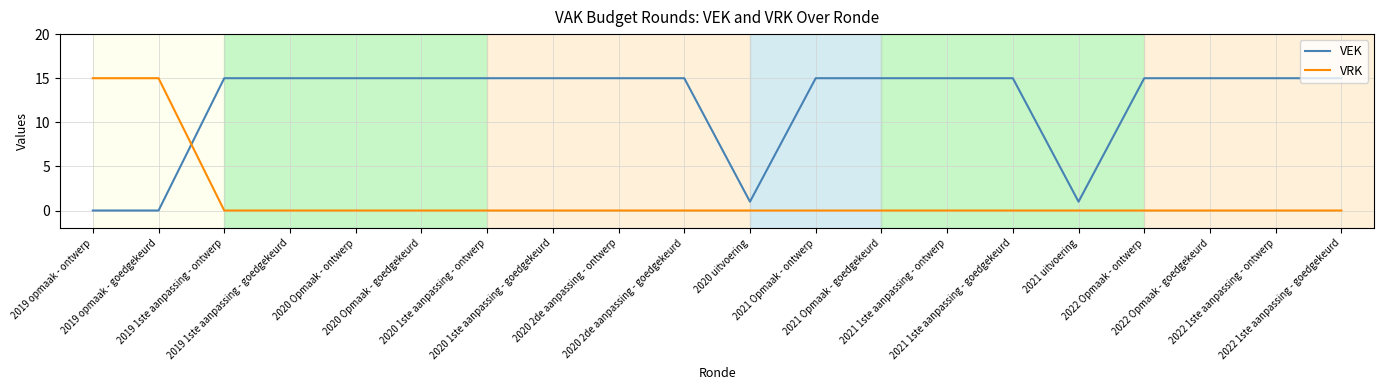

How many intersections are there between VRK and VEK?

1